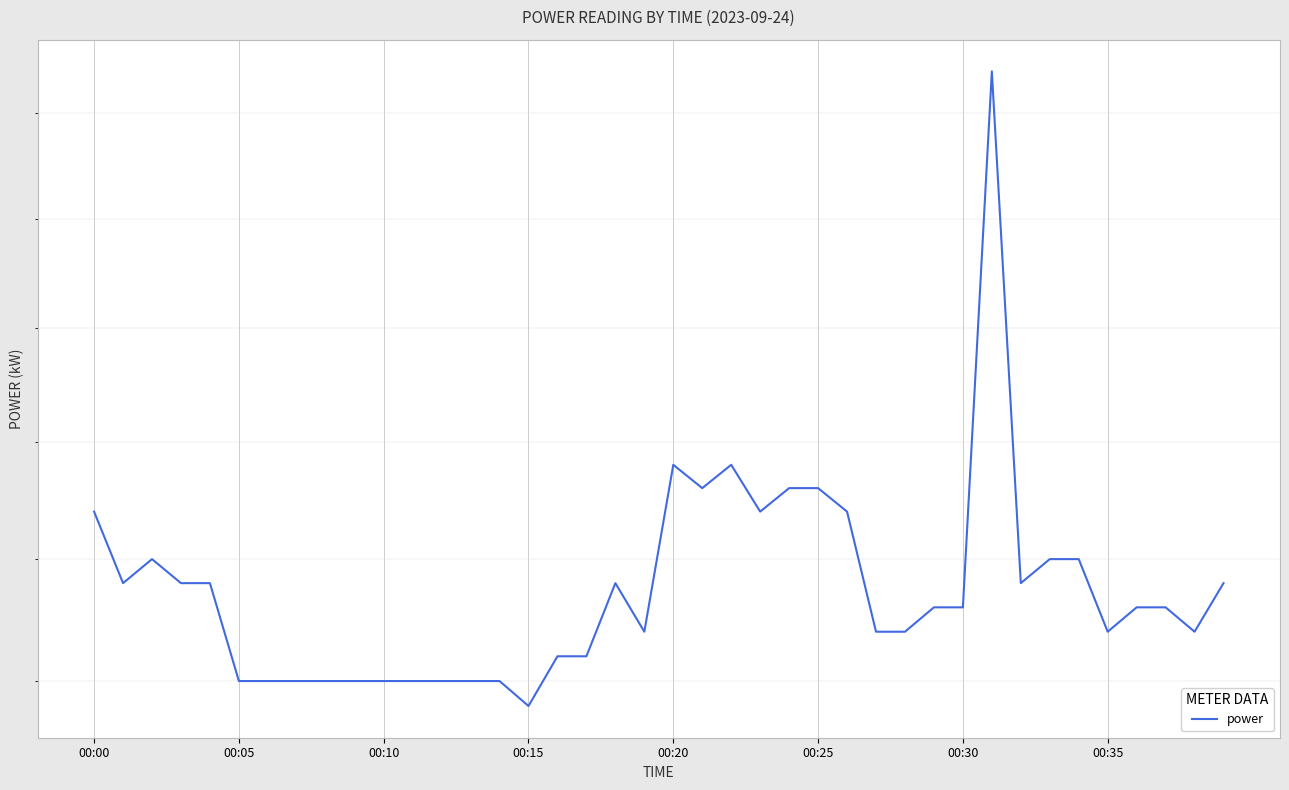

How many values are between 1 and 2?

40